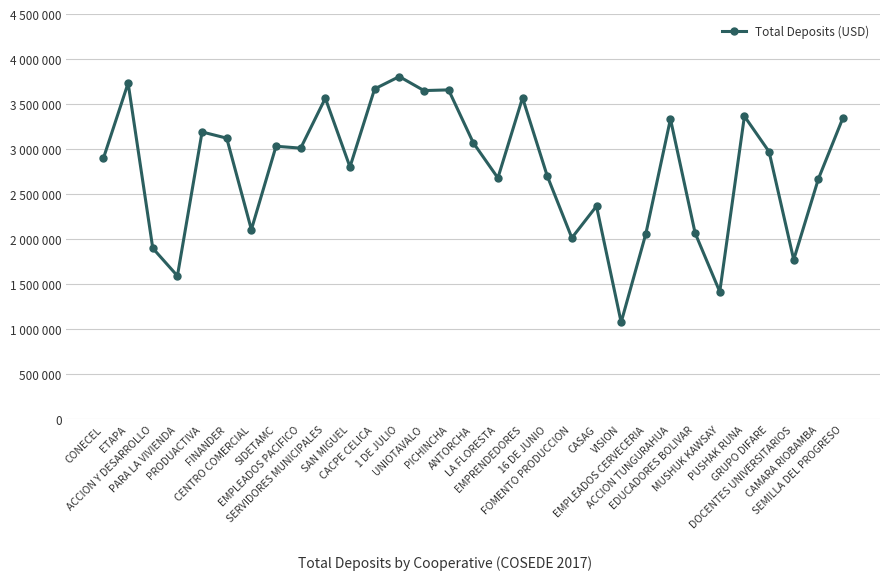

Which label corresponds to the largest value in the chart?

1 DE JULIO